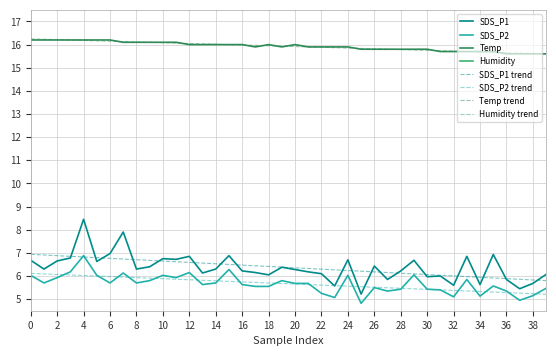

At 2, list the series in order from largest to smallest.

Humidity, Temp, SDS_P1, SDS_P2